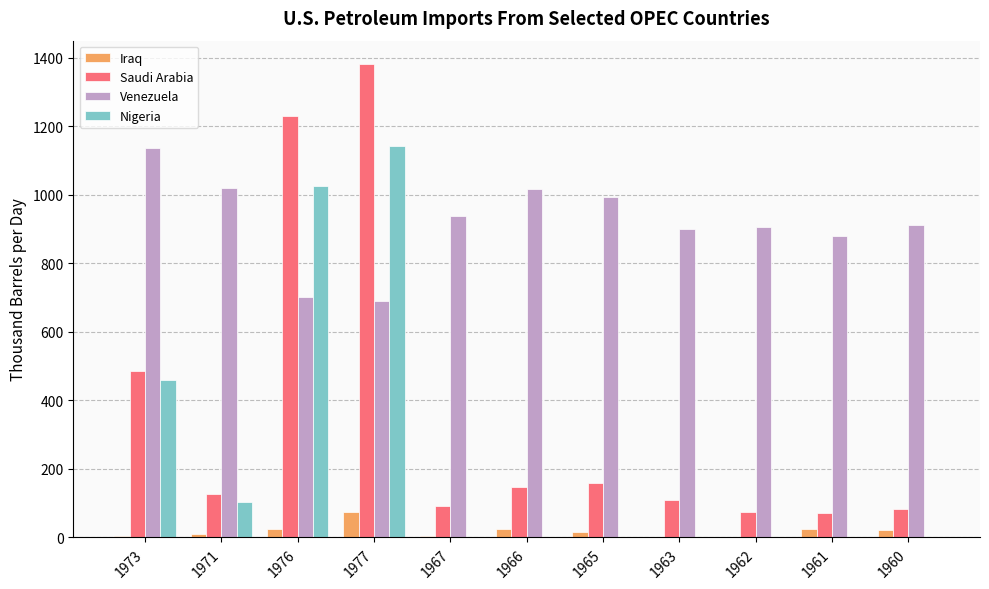

How many data points in Iraq are above 15?

6